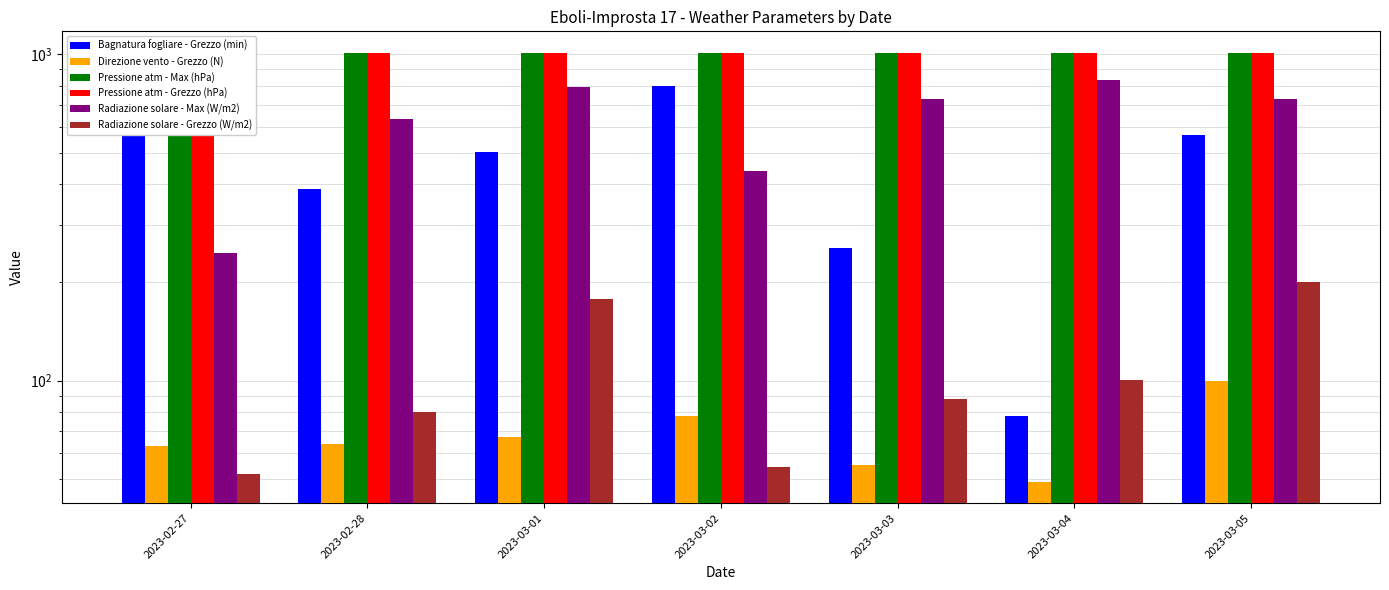

What are all the series names shown in the legend?

Bagnatura fogliare - Grezzo (min), Direzione vento - Grezzo (N), Pressione atm - Max (hPa), Pressione atm - Grezzo (hPa), Radiazione solare - Max (W/m2), Radiazione solare - Grezzo (W/m2)